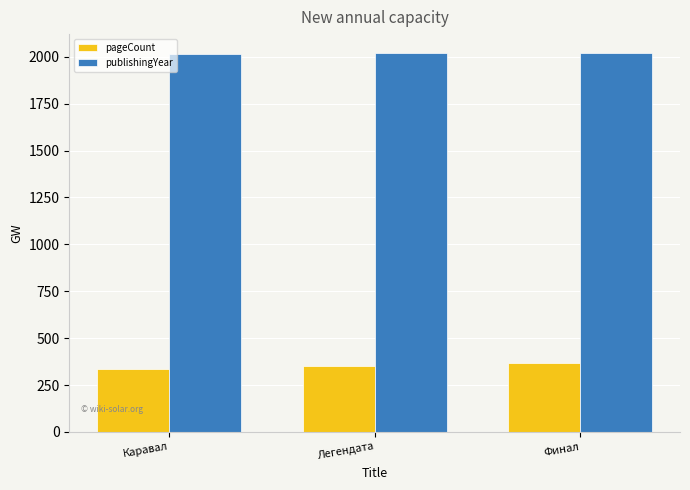

True or false: publishingYear has a value of 2020 at Финал.

True